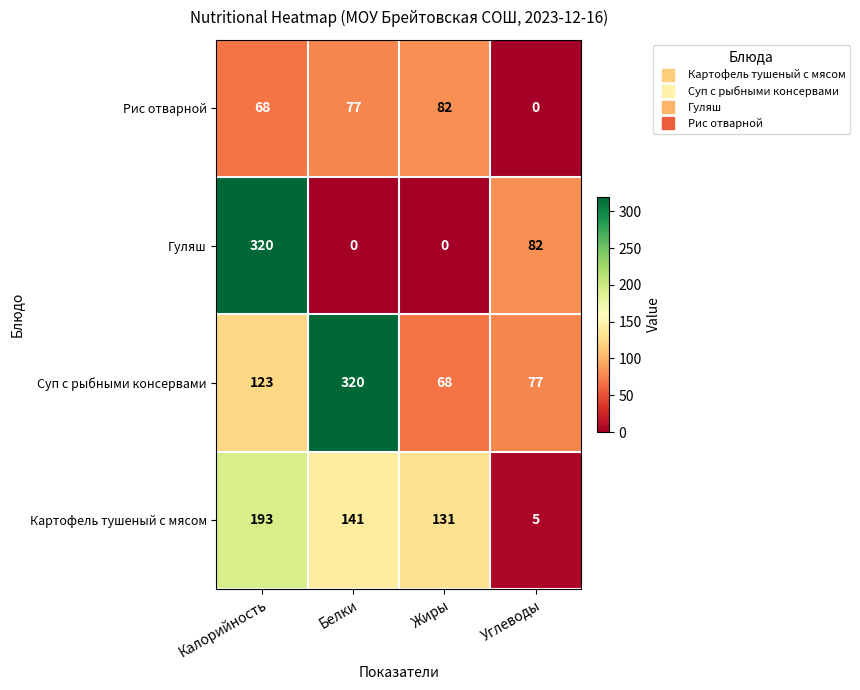

Rank the series at Жиры from highest to lowest value.

Картофель тушеный с мясом, Рис отварной, Суп с рыбными консервами, Гуляш